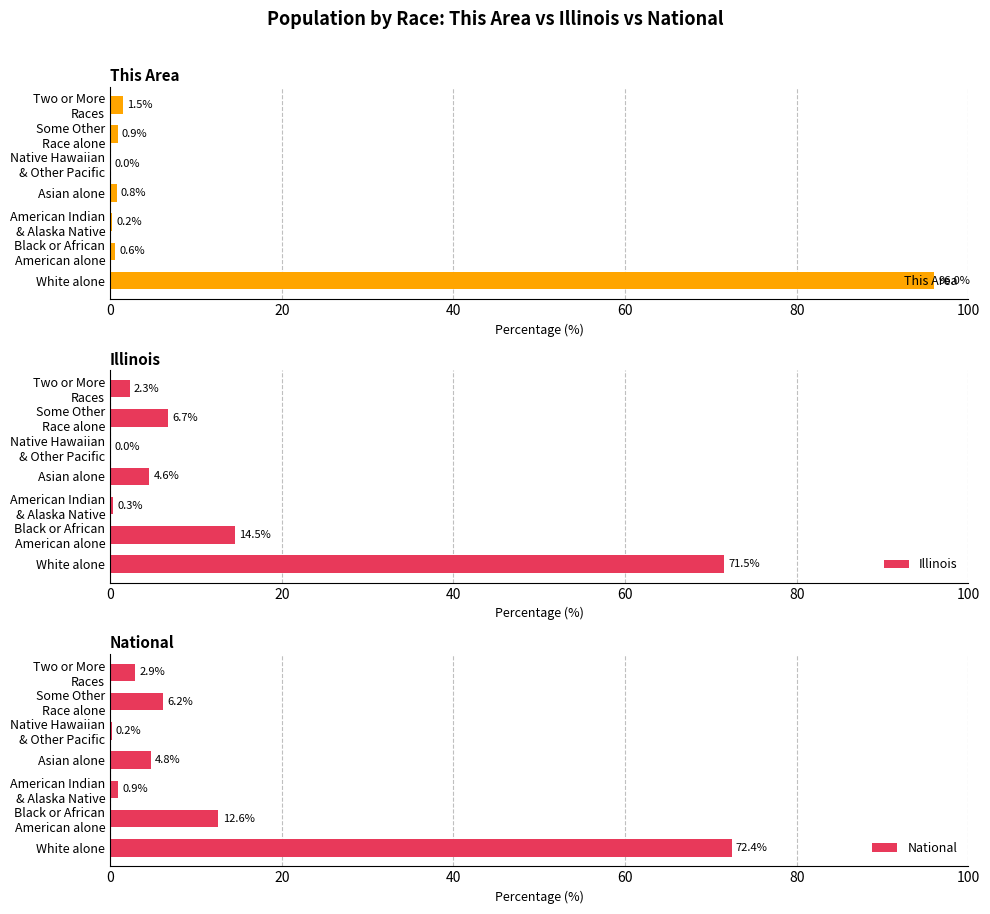

What is the value of the This Area bar at the 7th from the left?

1.5